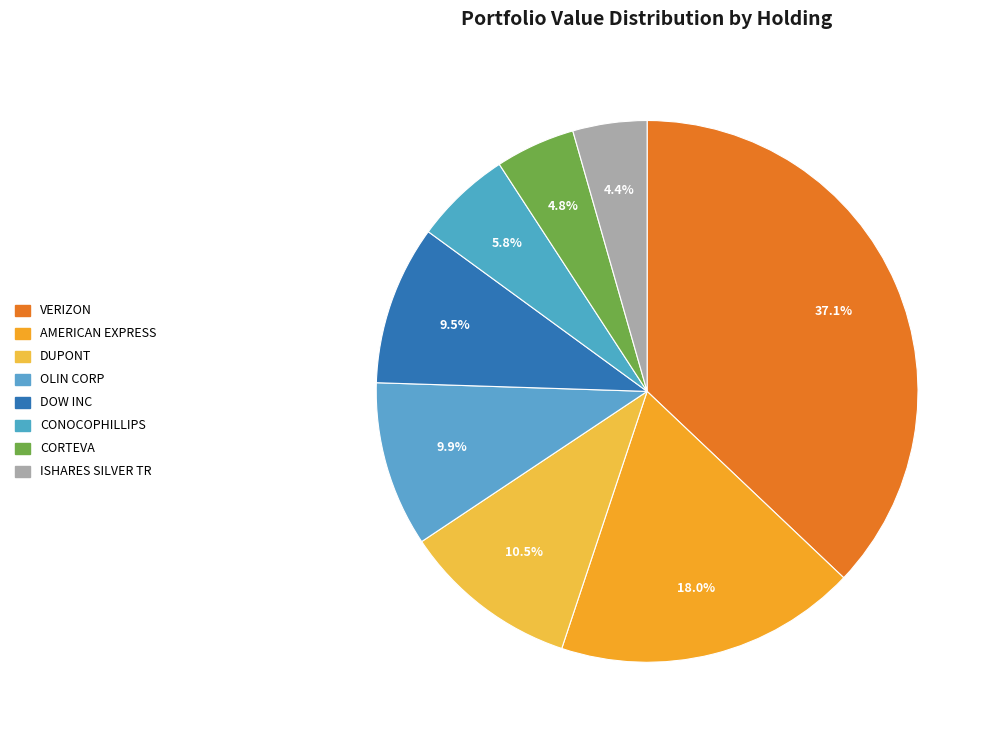

How many segments does this pie chart have?

8